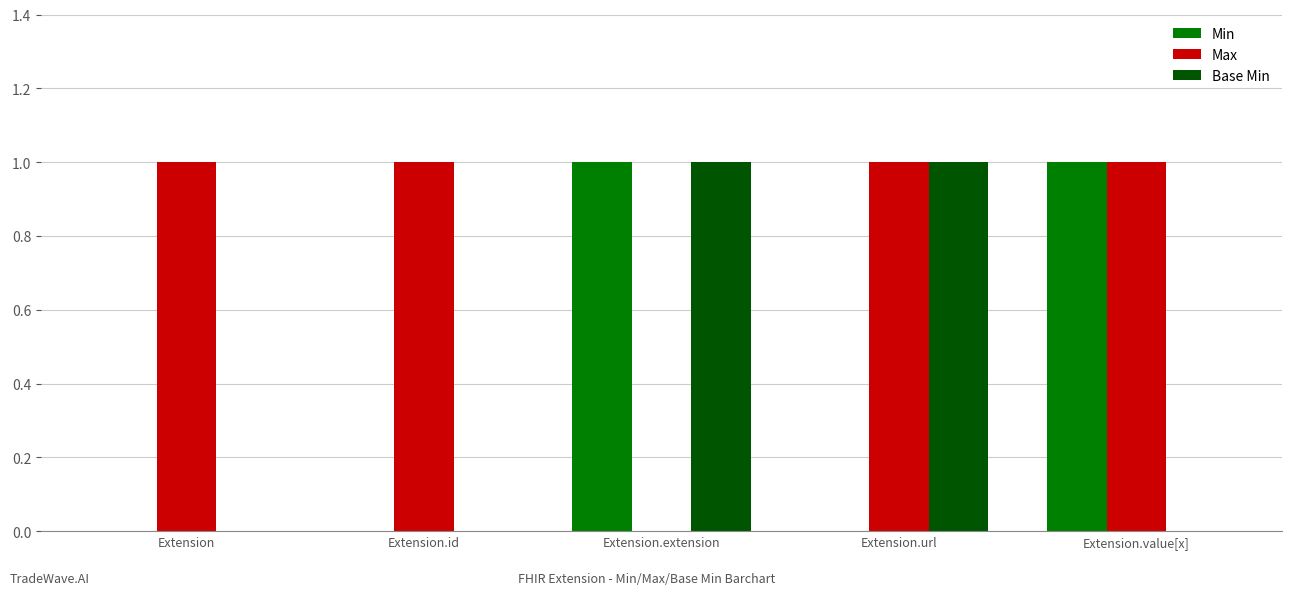

How many groups of bars are there?

5